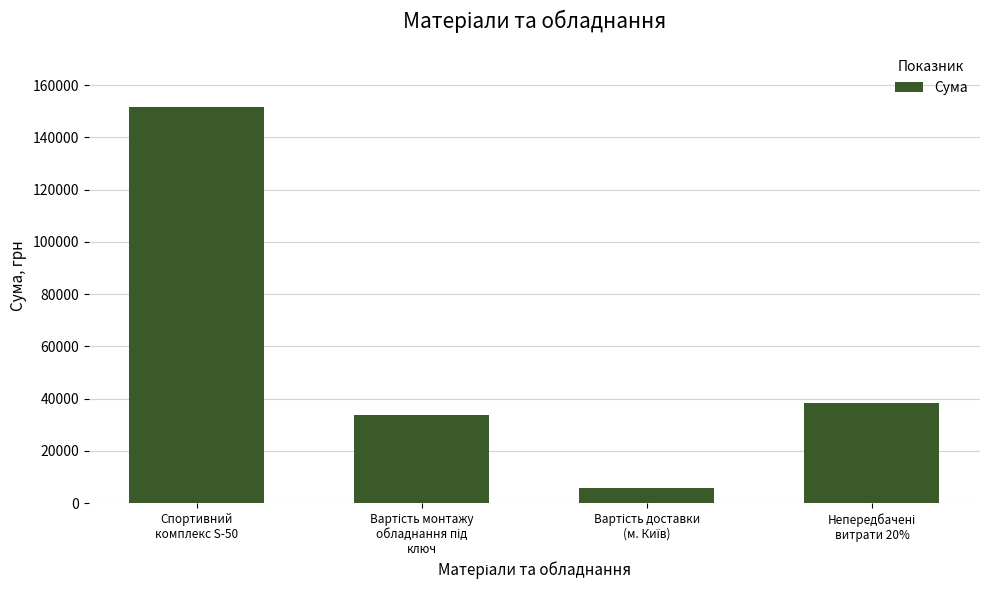

Reading left to right, what are all the values shown in this chart?

151600	33588	6000	38237